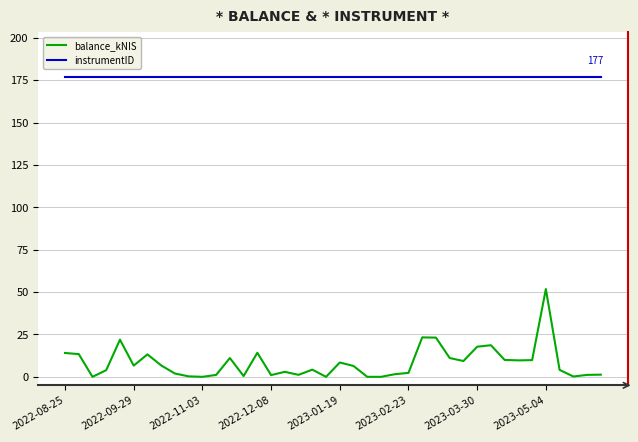

Which series has the largest range (max minus min)?

balance_kNIS